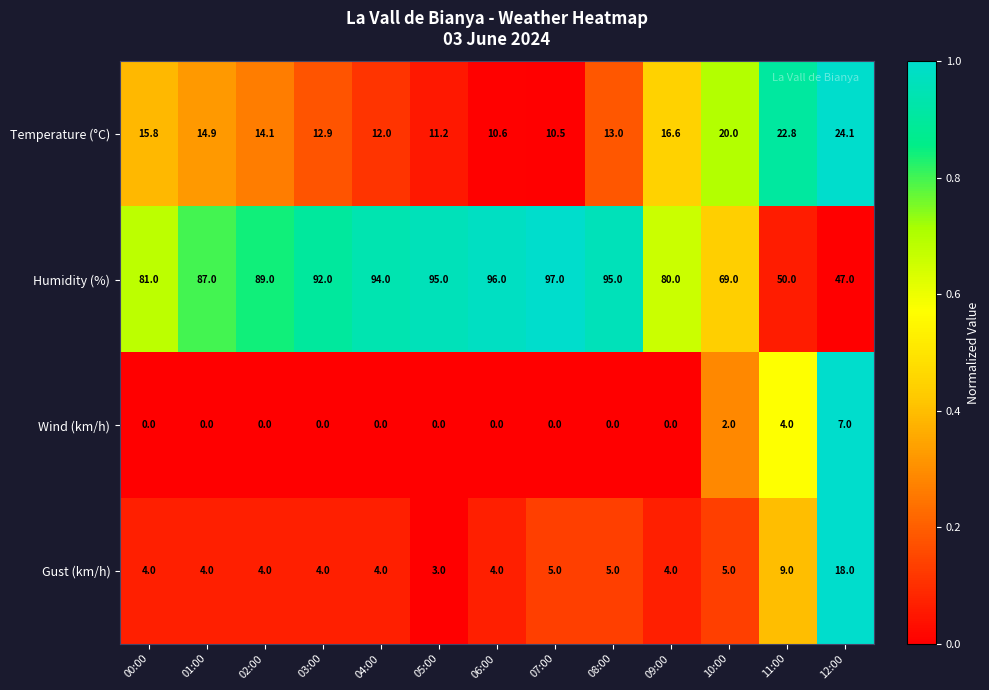

What is the difference between the Humidity (%) values at 05:00 and 07:00?

2.0